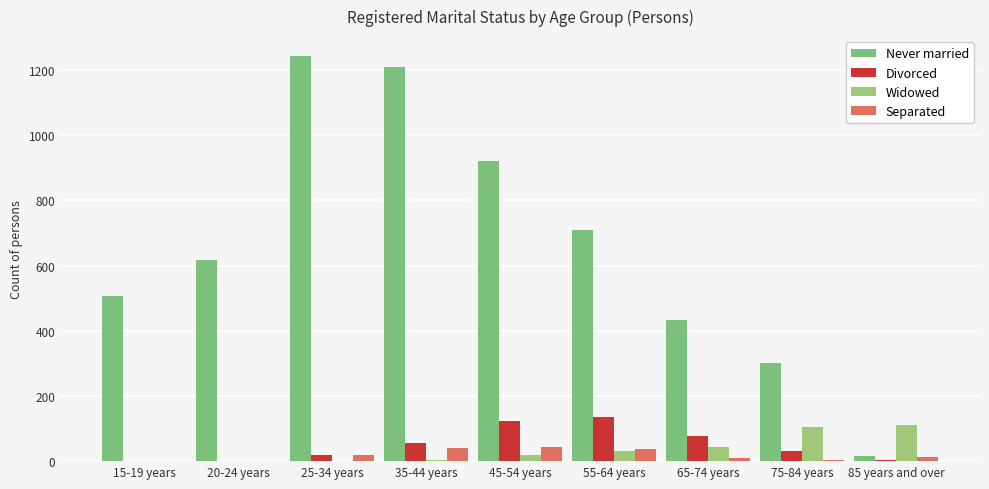

How many groups of bars are there?

9